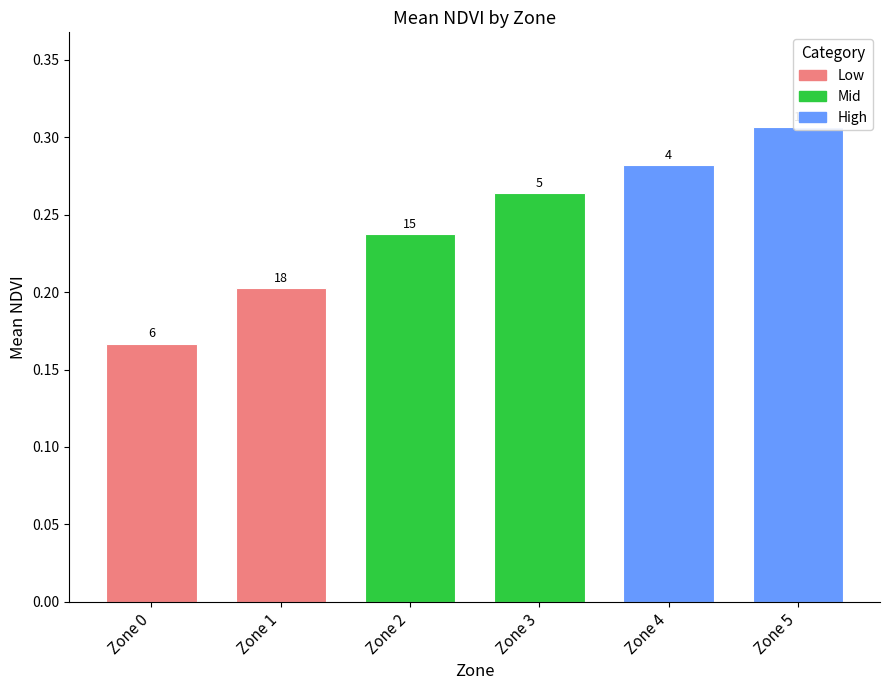

Reading left to right, transcribe all the data shown in this chart.

Zone 0=0.2	Zone 1=0.2	Zone 2=0.2	Zone 3=0.3	Zone 4=0.3	Zone 5=0.3